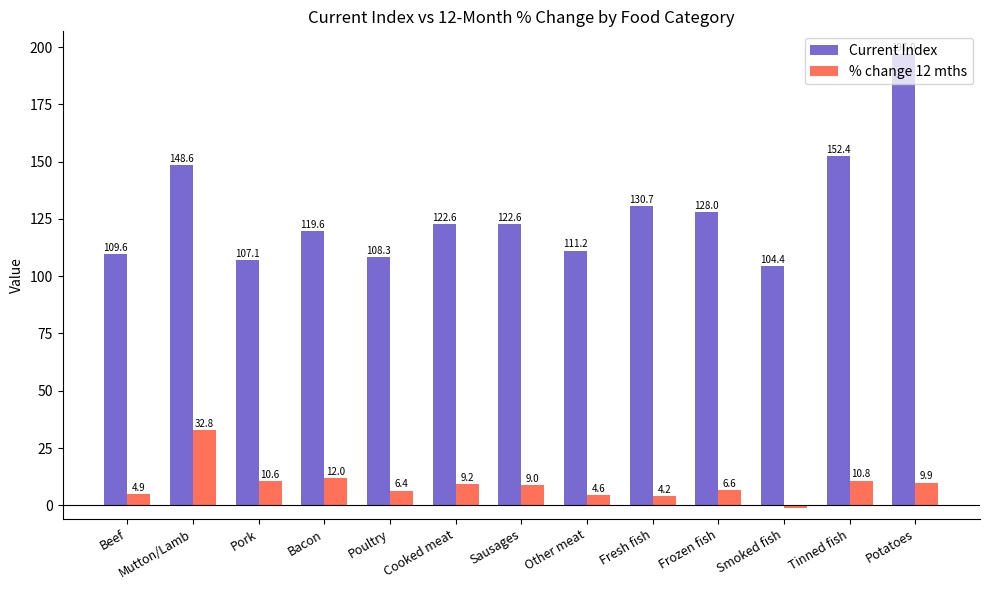

Reading left to right, what are all the values shown in this chart?

Current Index: Beef=109.6	Mutton/Lamb=148.6	Pork=107.1	Bacon=119.6	Poultry=108.3	Cooked meat=122.6	Sausages=122.6	Other meat=111.2	Fresh fish=130.7	Frozen fish=128.0	Smoked fish=104.4	Tinned fish=152.4	Potatoes=197.0
% change 12 mths: Beef=4.9	Mutton/Lamb=32.8	Pork=10.6	Bacon=12.0	Poultry=6.4	Cooked meat=9.2	Sausages=9.0	Other meat=4.6	Fresh fish=4.2	Frozen fish=6.6	Smoked fish=-1.0	Tinned fish=10.8	Potatoes=9.9